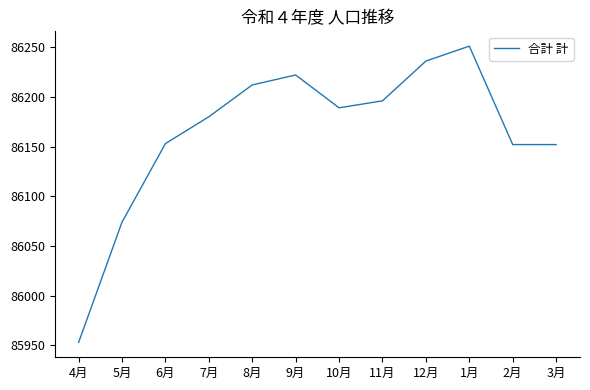

Does the chart display data point markers on the line(s)?

No